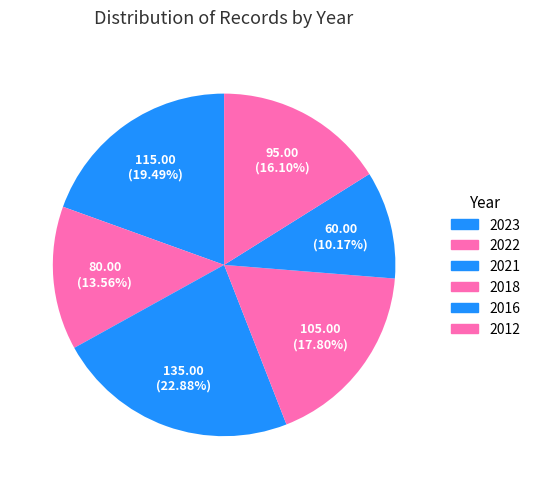

The 2018 slice represents 18% of the pie. True or false?

True